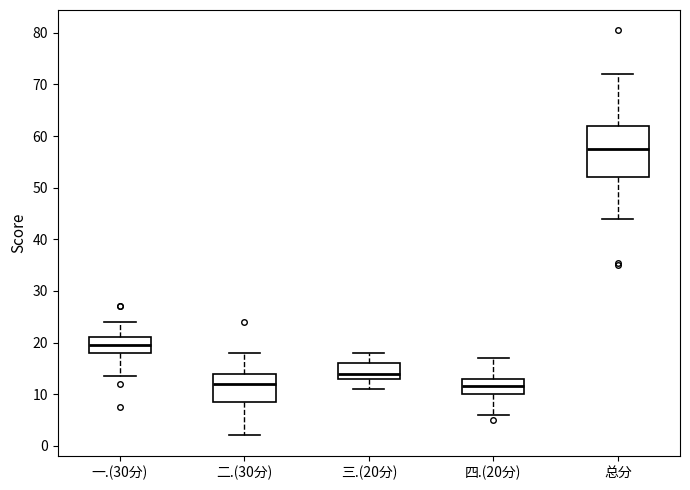

Reading left to right, read every box against the y-axis: the position of its median line, the range the box covers, and the ends of its whiskers. The values are not printed on the chart, so give them approximately, as read against the axis.

一.(30分): median 20, box 18 to 21, whiskers 14 to 24
二.(30分): median 12, box 9 to 14, whiskers 2 to 18
三.(20分): median 14, box 13 to 16, whiskers 11 to 18
四.(20分): median 12, box 10 to 13, whiskers 6 to 17
总分: median 58, box 52 to 62, whiskers 44 to 72